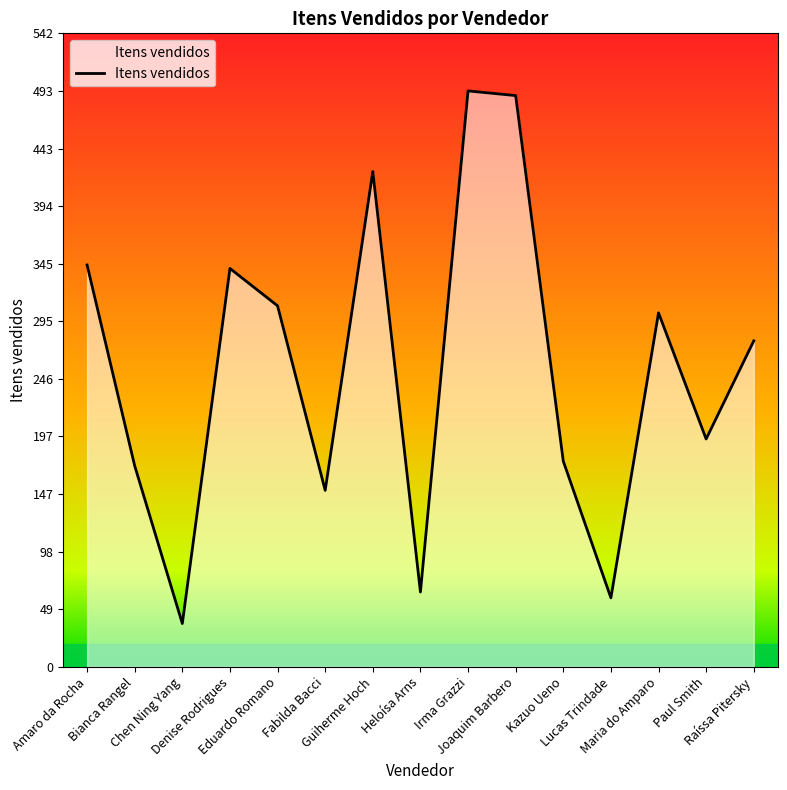

Reading left to right, what are all the values shown in this chart?

Amaro da Rocha=344	Bianca Rangel=172	Chen Ning Yang=37	Denise Rodrigues=341	Eduardo Romano=309	Fabilda Bacci=151	Guiherme Hoch=424	Heloísa Arns=64	Irma Grazzi=493	Joaquim Barbero=489	Kazuo Ueno=176	Lucas Trindade=59	Maria do Amparo=303	Paul Smith=195	Raíssa Pitersky=279